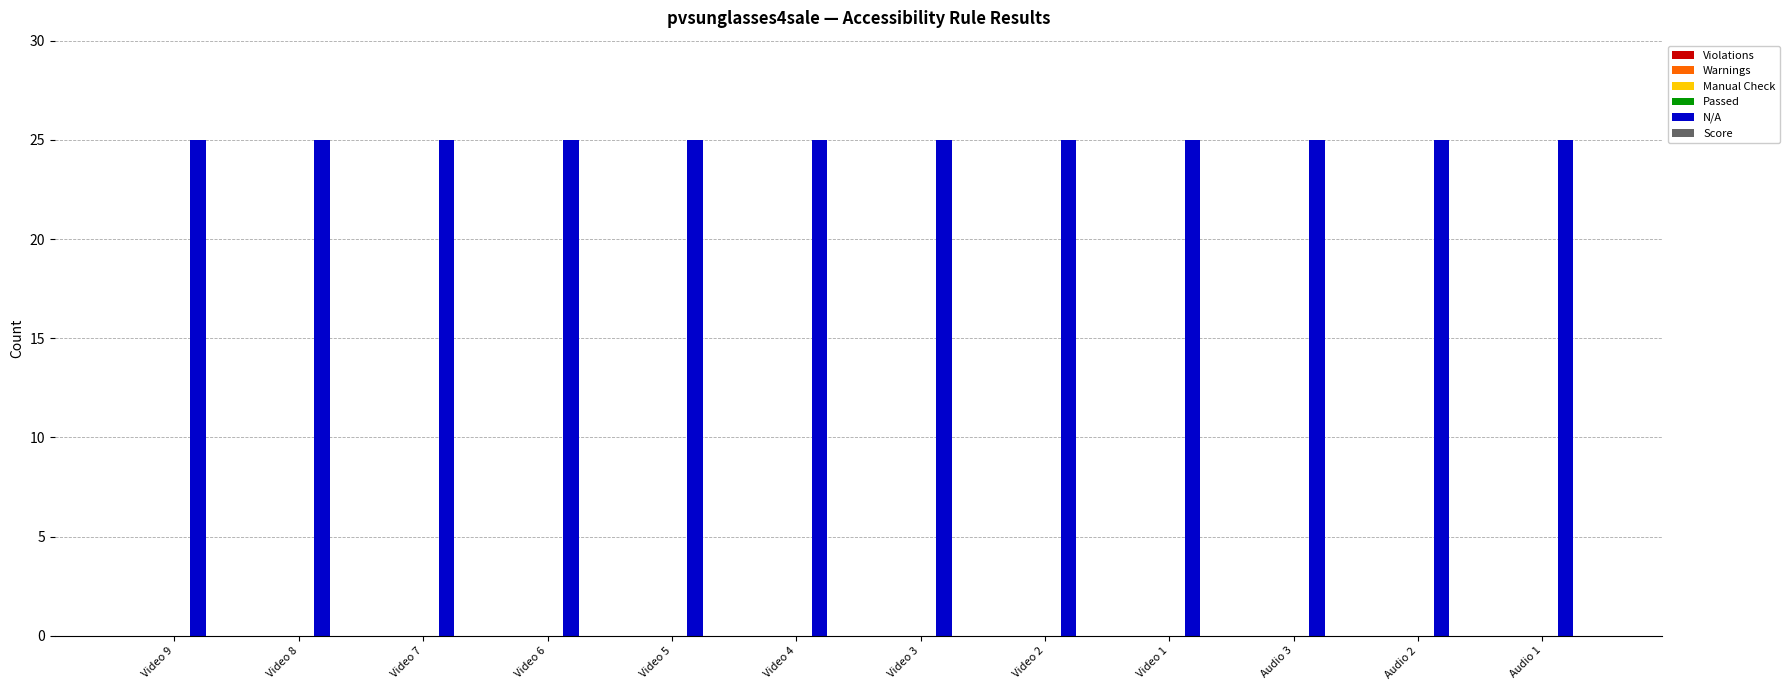

How many categories are shown in the chart?

12